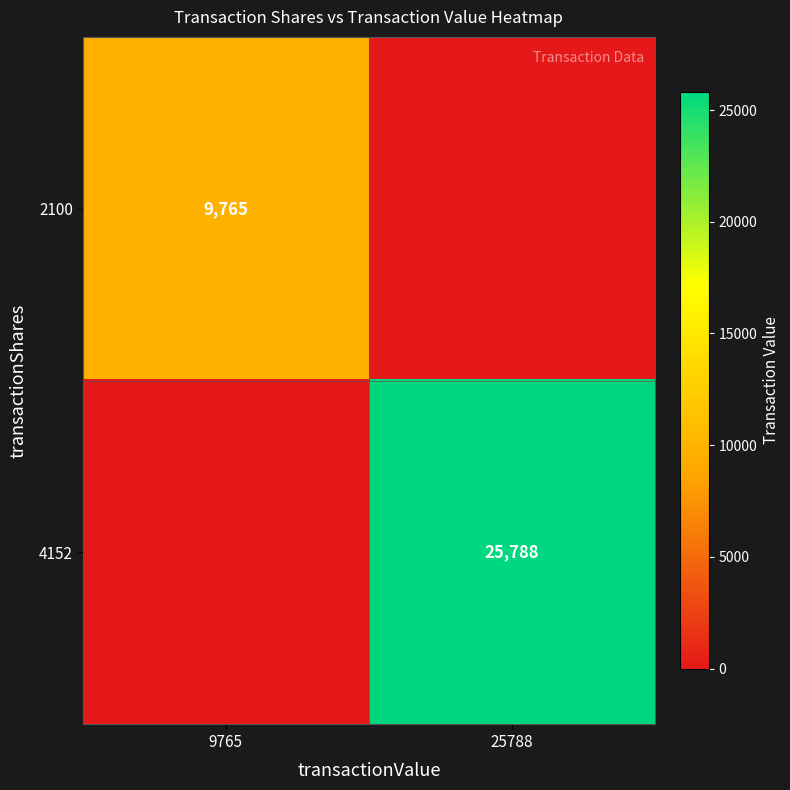

The value of 4152 at 25788 is 11852. True or false?

False